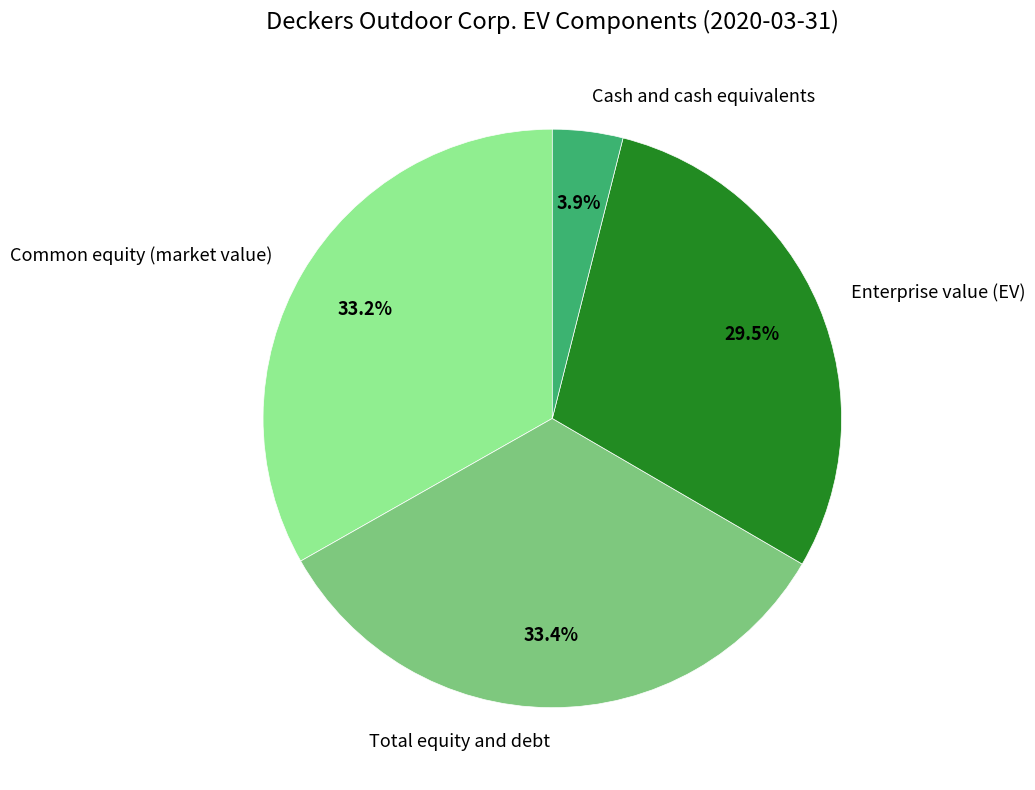

Is Enterprise value (EV) the majority of the pie?

No